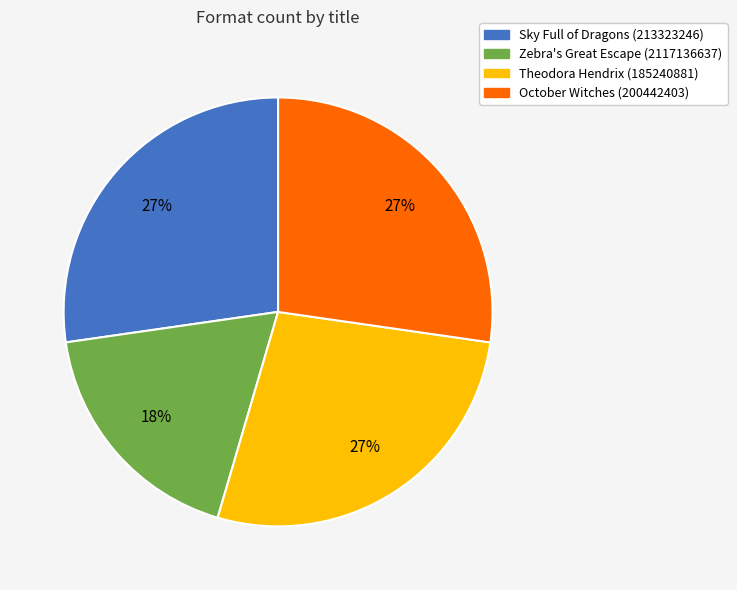

The Sky Full of Dragons (213323246) slice represents 27% of the pie. True or false?

True